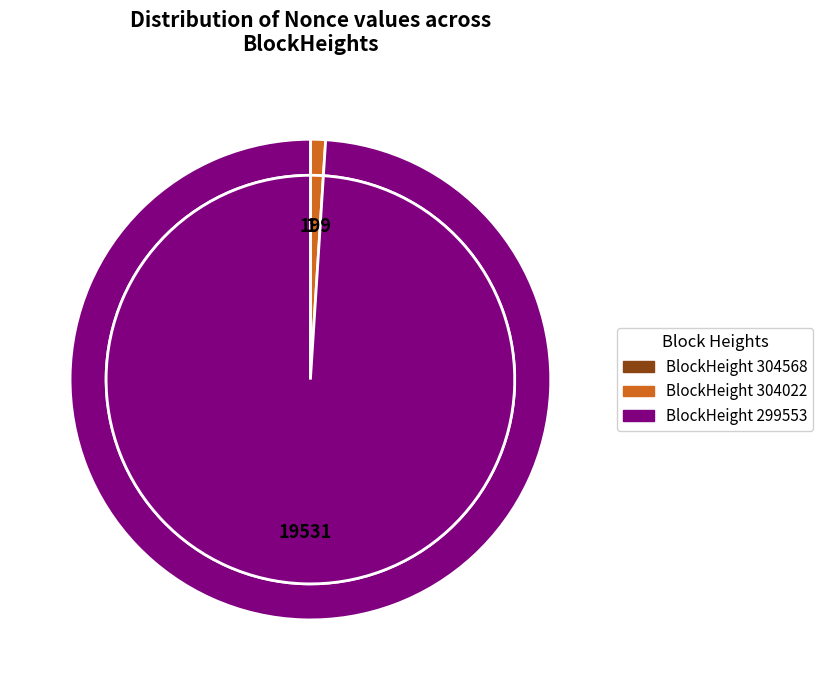

Is it true that 304022 is 11% of the pie?

False